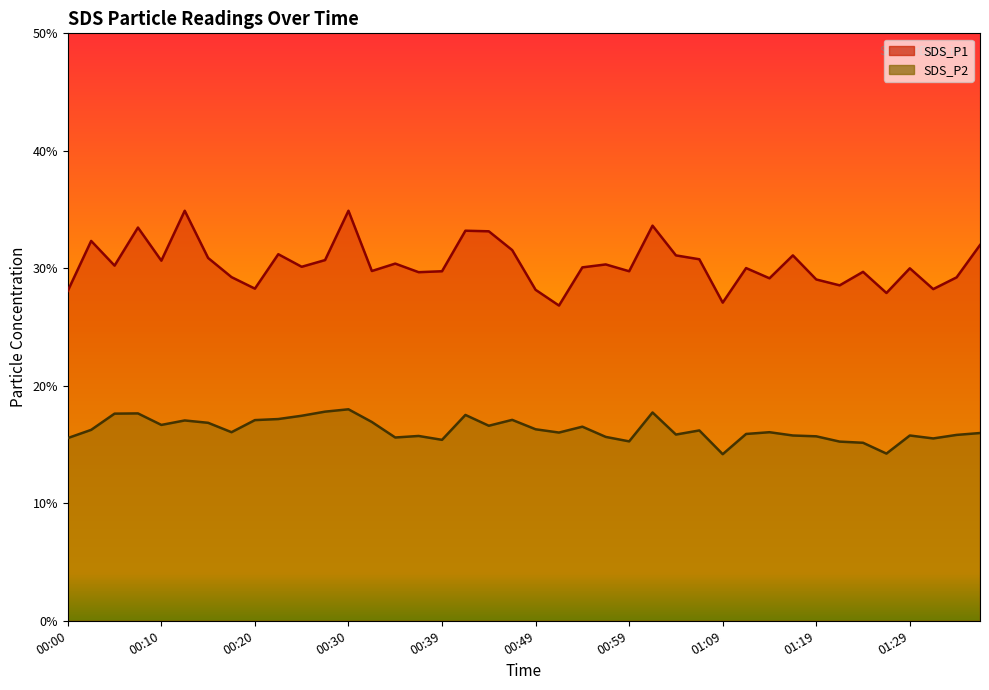

What is the lowest value of the SDS_P1 series?

26.8